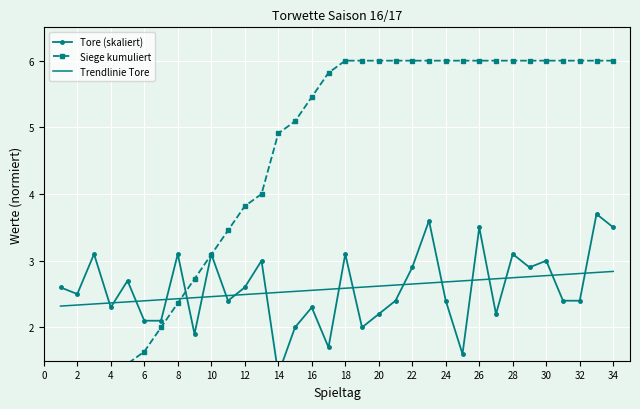

The value of Trendlinie Tore at 30 is 1.1. True or false?

False